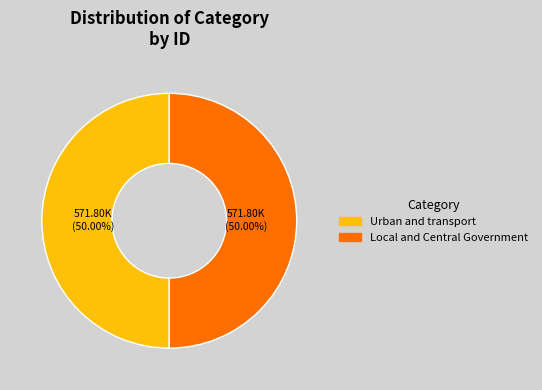

Is it true that Local and Central Government is 50% of the pie?

True